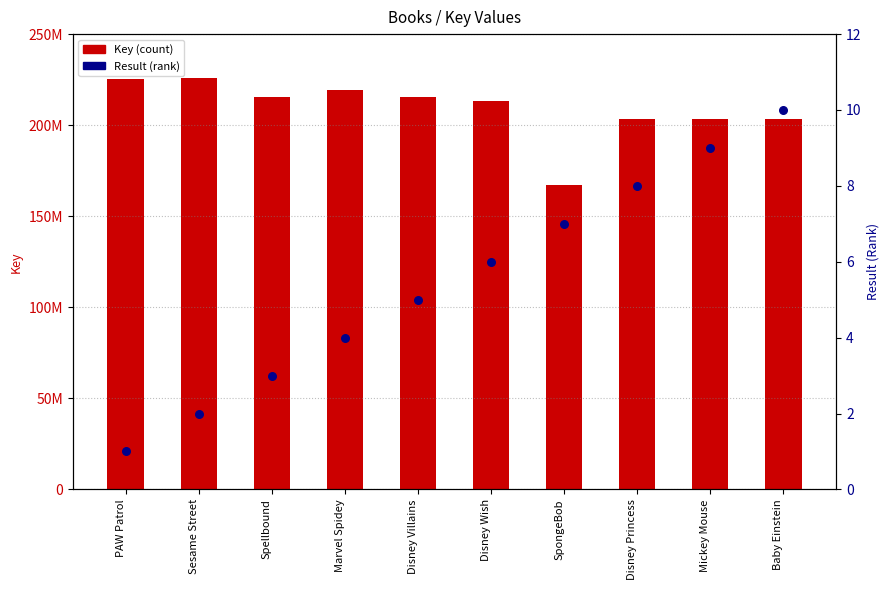

Is the value of Key at Baby Einstein greater than the value of Result at Disney Wish?

Yes